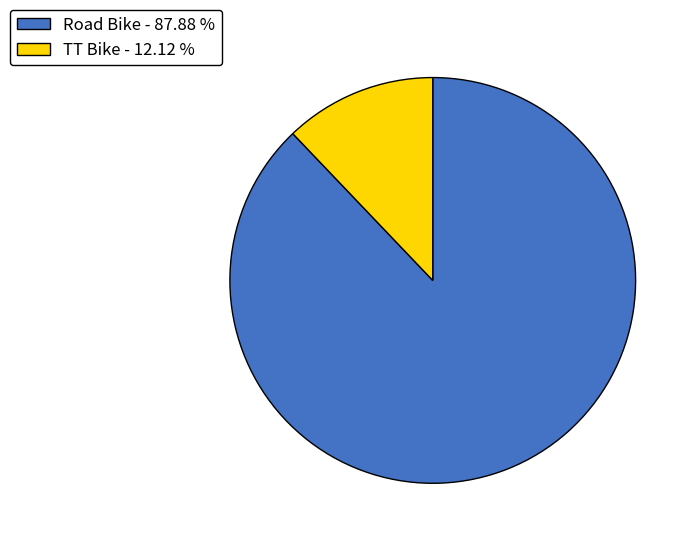

Which slice is the smallest?

TT Bike